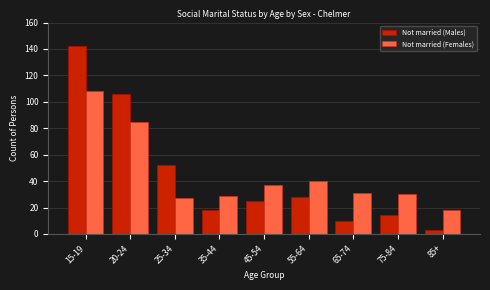

Reading right to left, list all the values displayed in this chart.

Not married (Males): 3	14	10	28	25	18	52	106	142
Not married (Females): 18	30	31	40	37	29	27	85	108